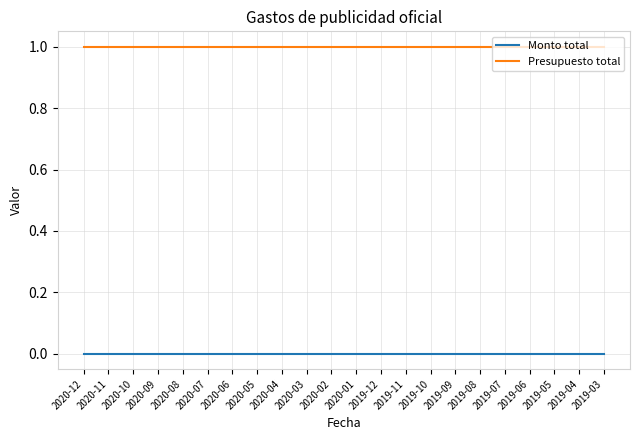

Rank the series by their maximum value, from highest to lowest.

Presupuesto total, Monto total